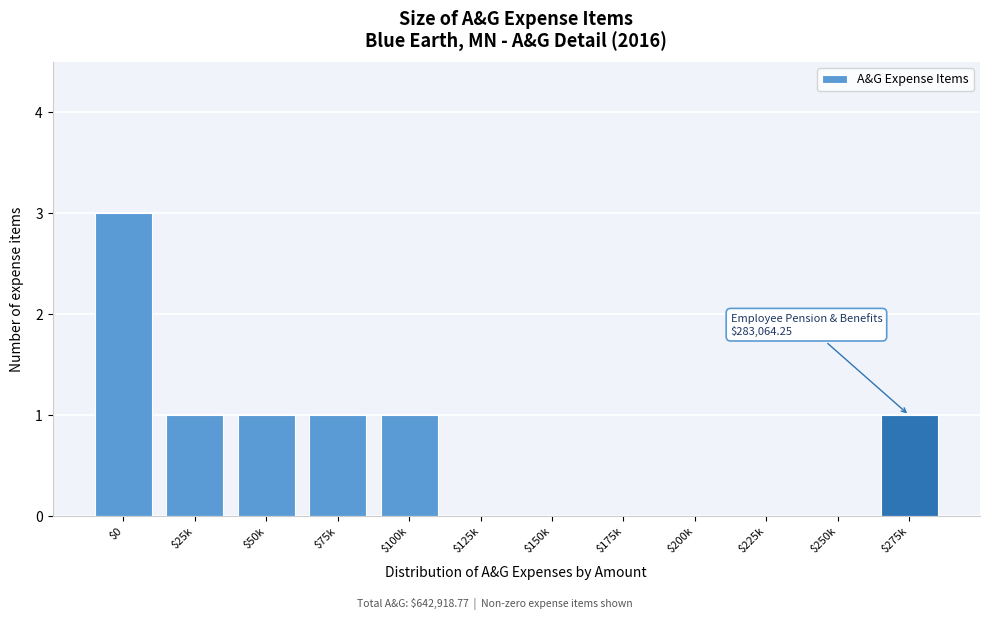

The chart shows a value of 1 at $50k. True or false?

True